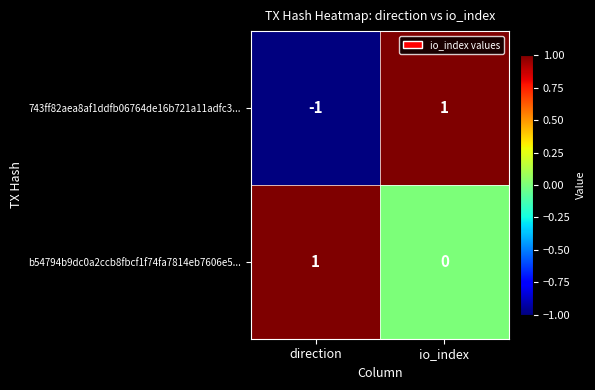

At io_index, list the series in order from smallest to largest.

b54794b9dc0a2ccb8fbcf1f74fa7814eb7606e5..., 743ff82aea8af1ddfb06764de16b721a11adfc3...